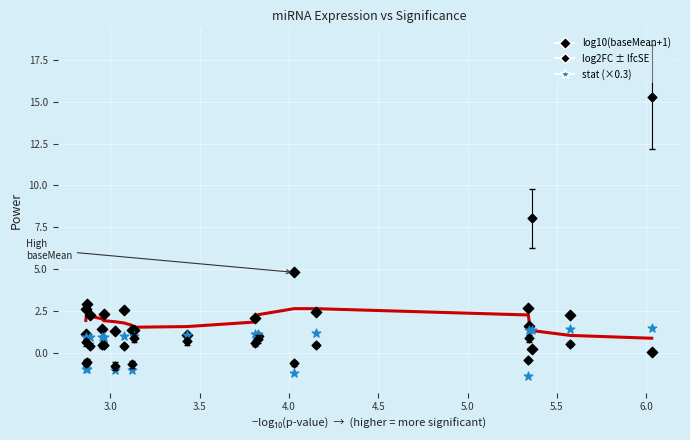

Which series has the widest spread of Y values?

log2FC ± lfcSE